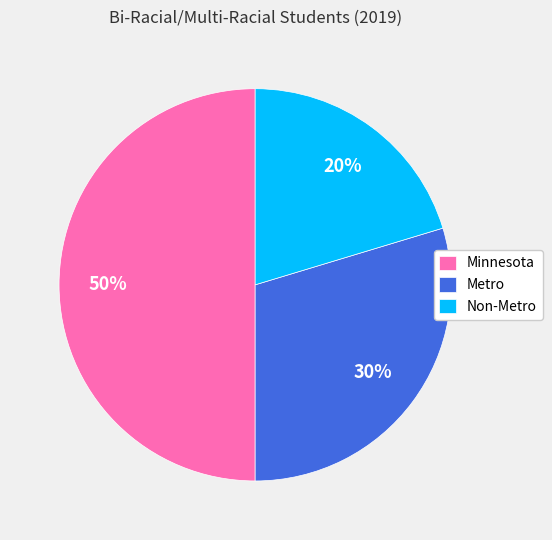

The Metro slice represents 38% of the pie. True or false?

False